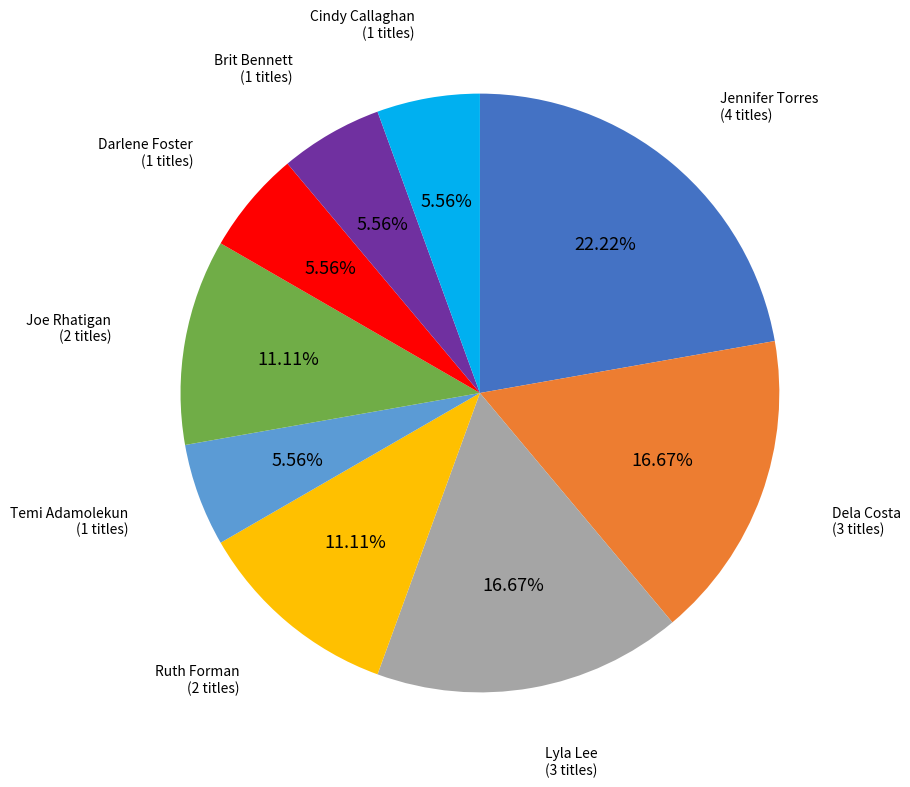

To the nearest percent, what is the difference between the largest and smallest slice percentages?

17%